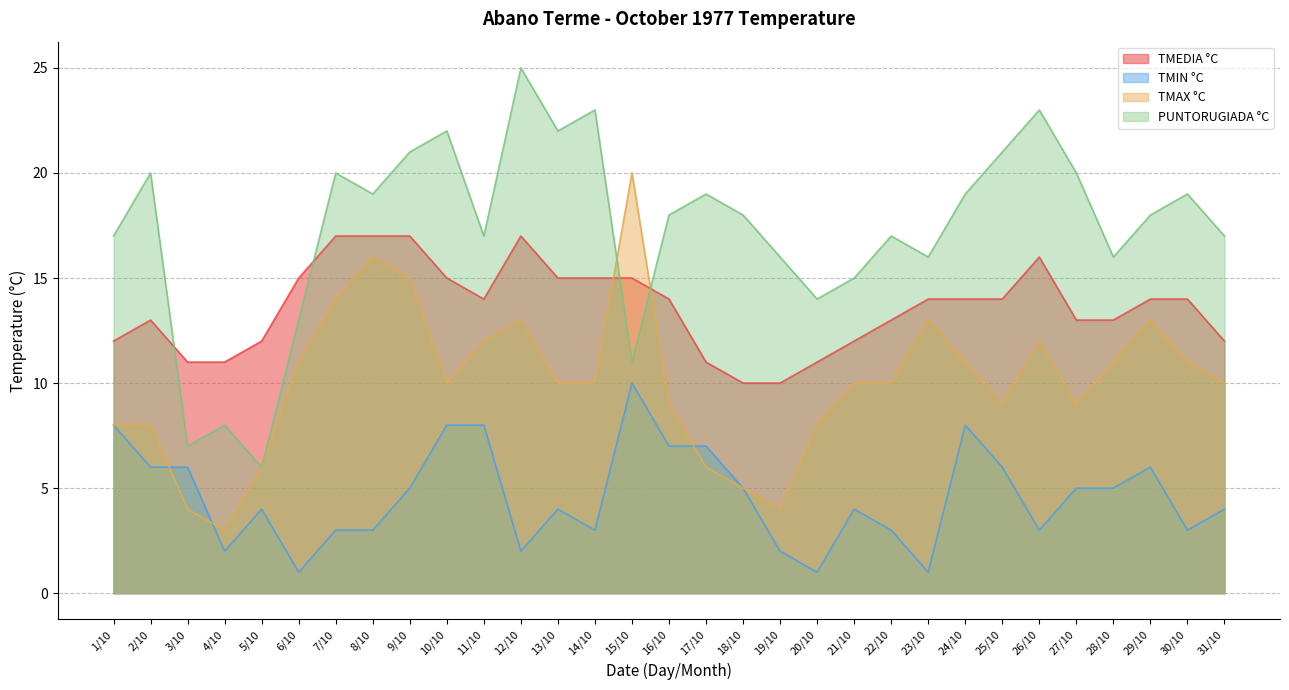

At which label is TMEDIA °C closest to 13?

2/10